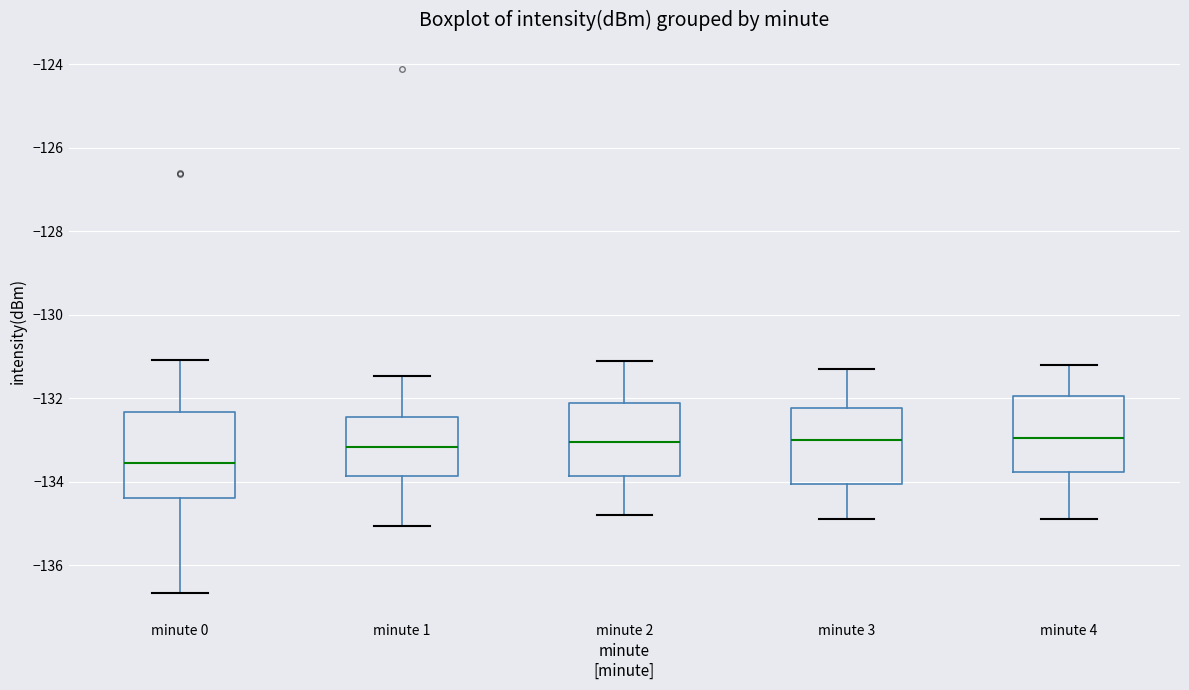

Which box's median line is the lowest?

minute 0